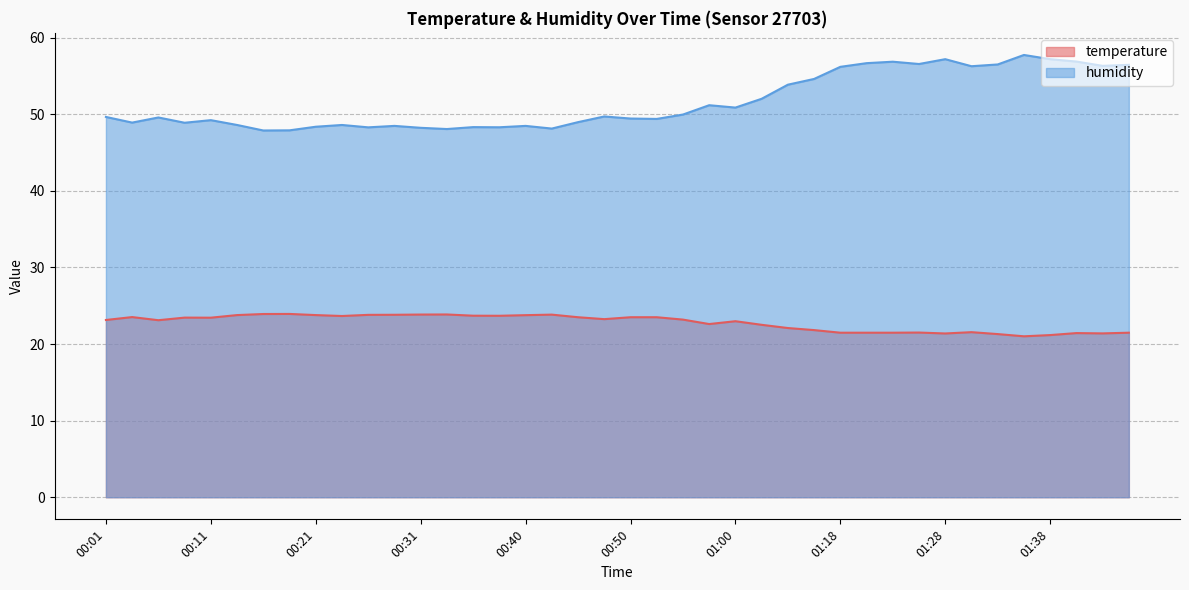

Which series has the largest total across all categories?

humidity